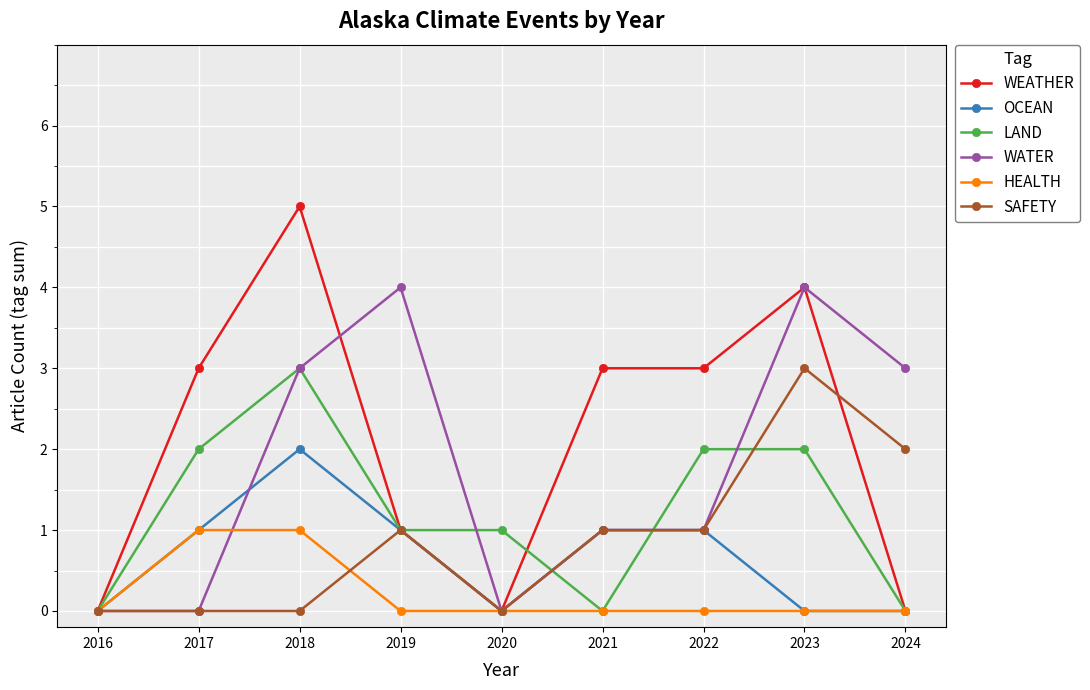

Which series has the widest spread of values?

WEATHER